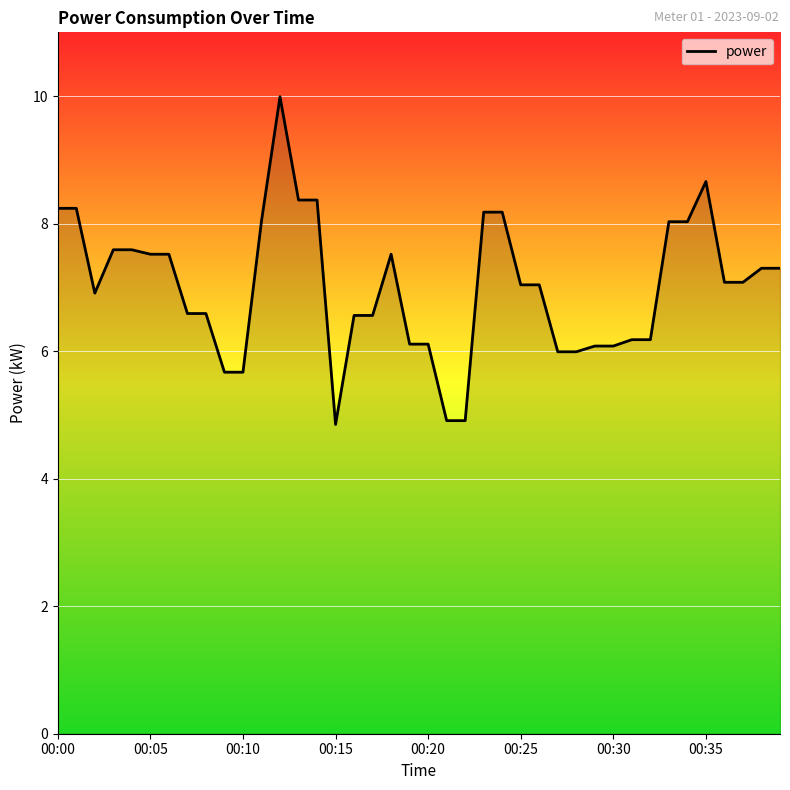

The value at 00:25 is 7.0. True or false?

True